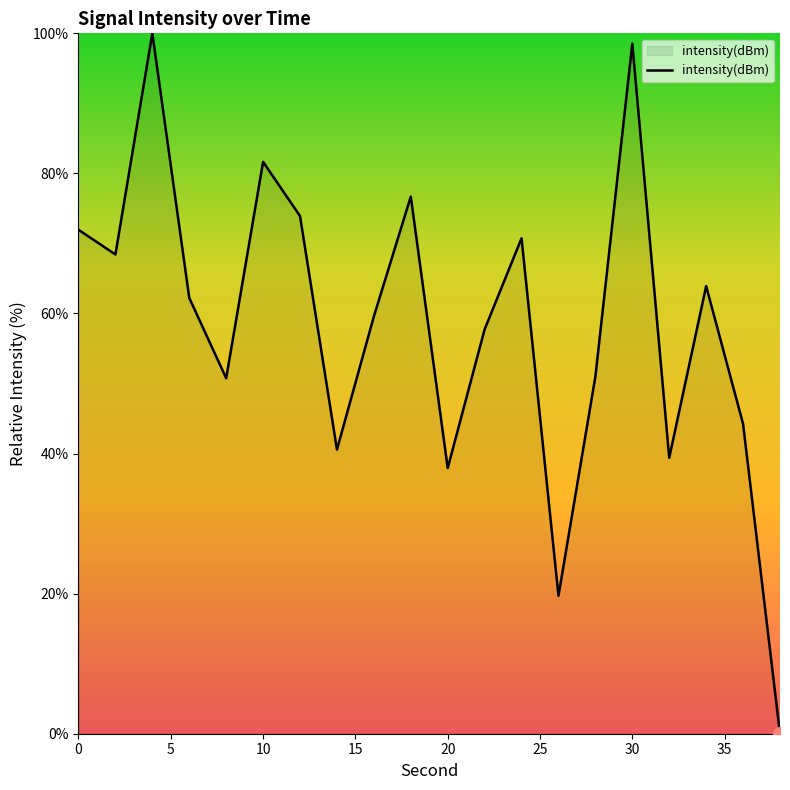

What is the maximum value shown in the chart?

100.0